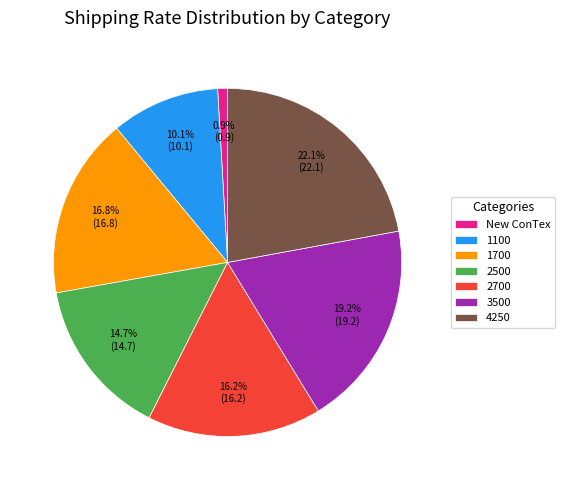

Do 1700 and 2700 together represent more than half of the pie?

No